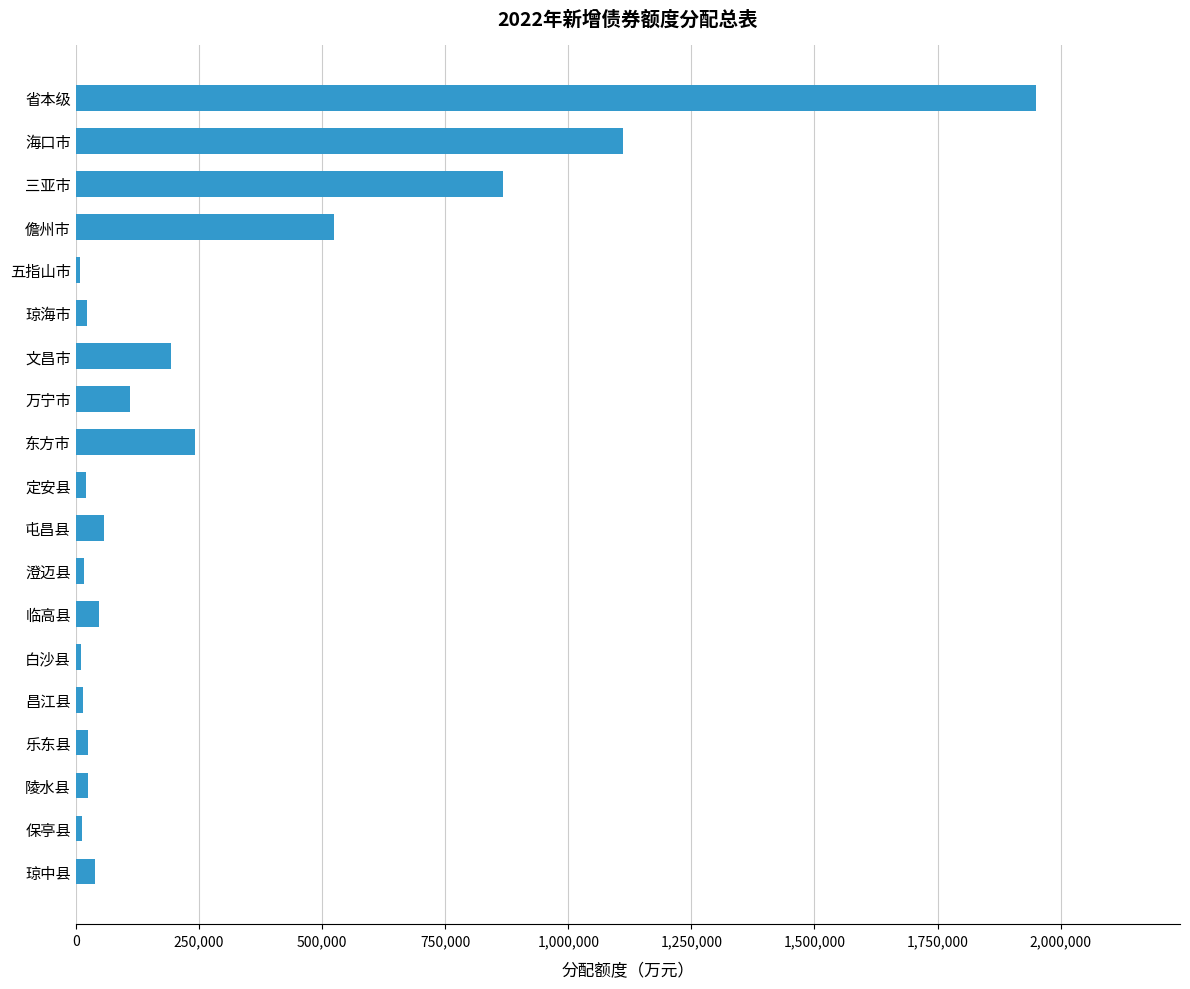

What is the average value?

278421